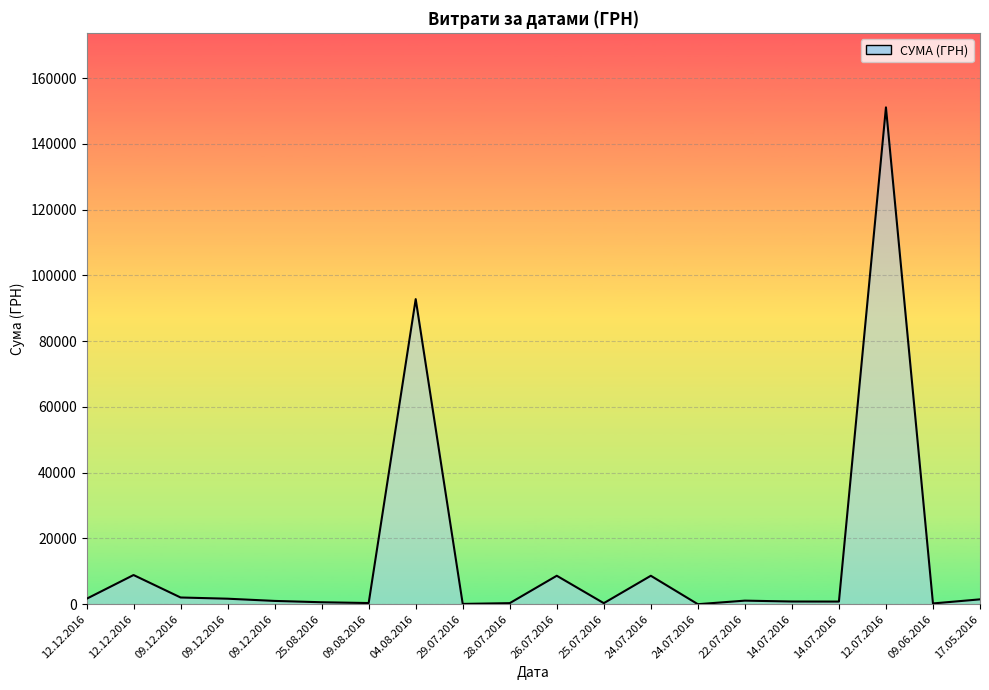

Which label corresponds to the largest value in the chart?

12.07.2016